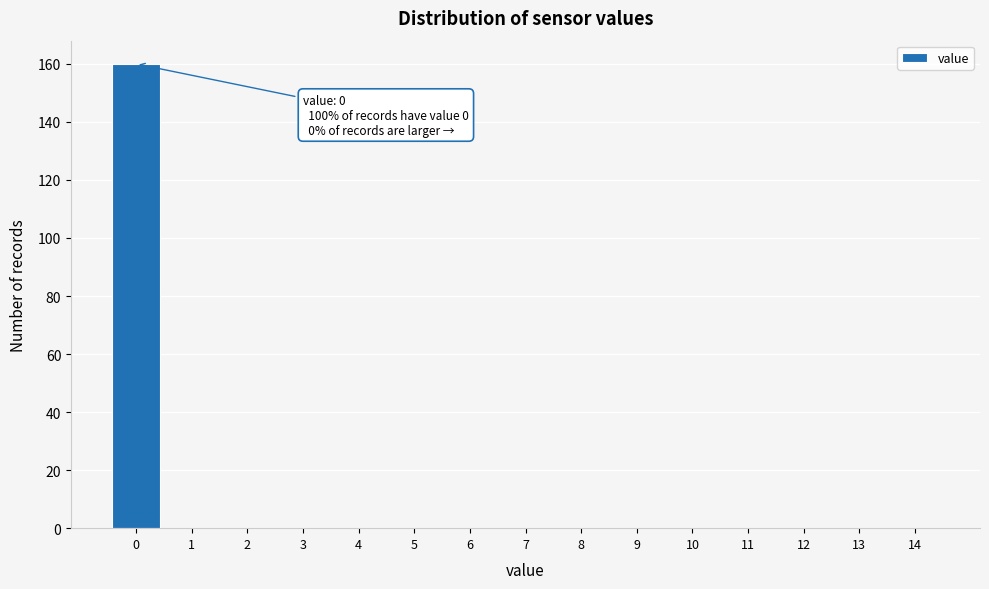

Reading right to left, extract all data points from this chart.

14=0	13=0	12=0	11=0	10=0	9=0	8=0	7=0	6=0	5=0	4=0	3=0	2=0	1=0	0=160